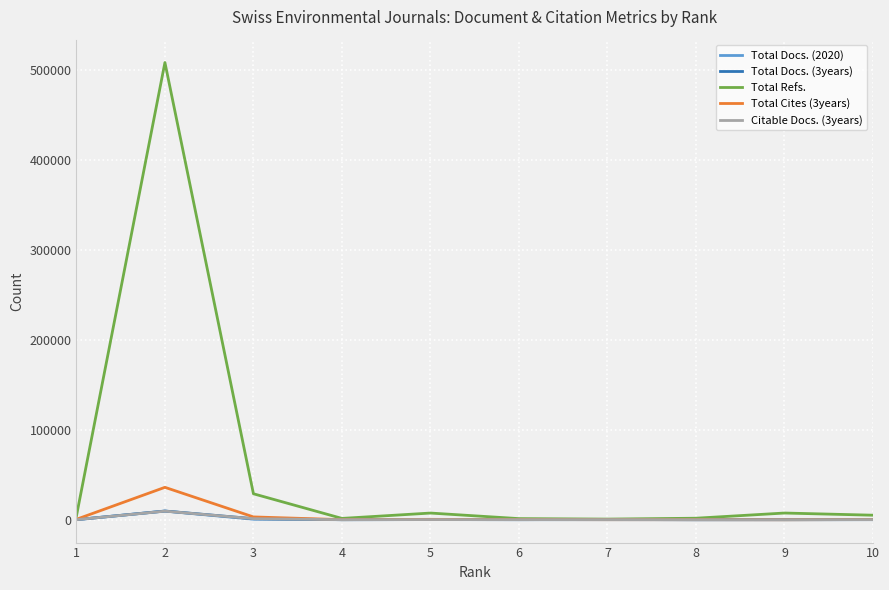

Which series has the widest spread of values?

Total Refs.